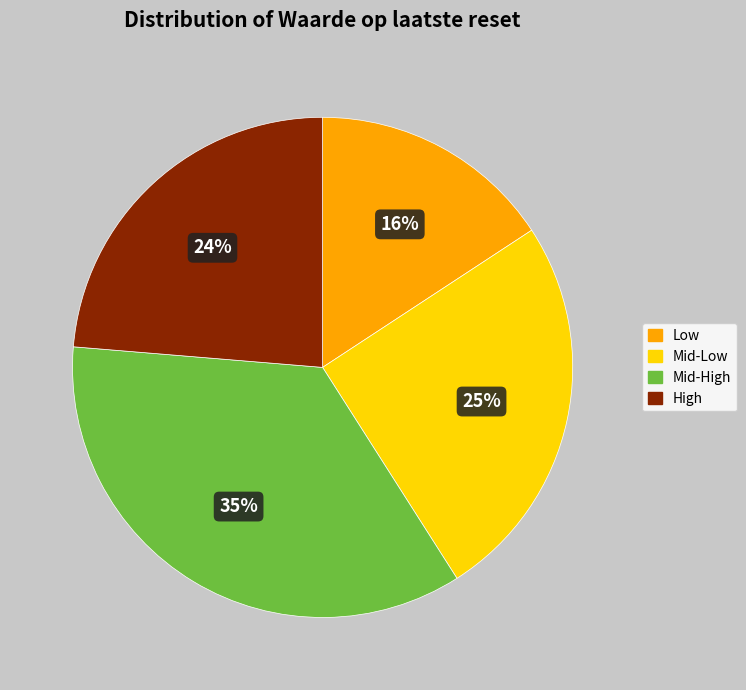

To the nearest percent, what is the average slice percentage?

25%